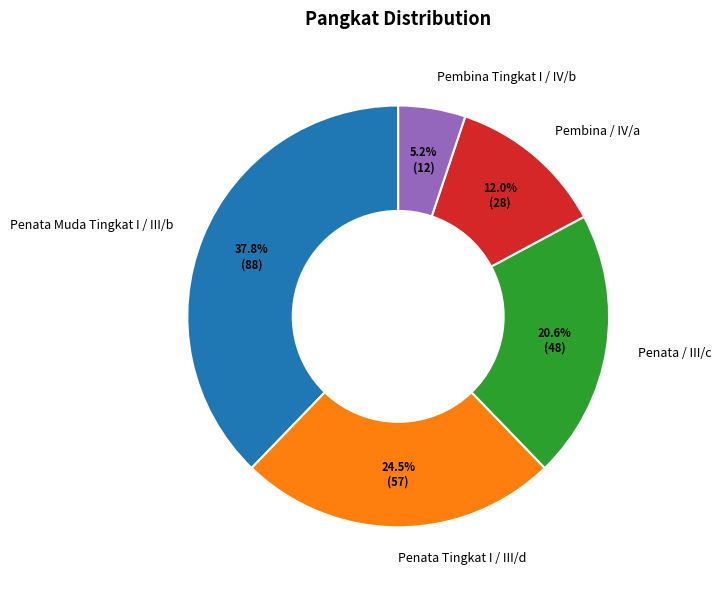

Between Pembina Tingkat I / IV/b and Pembina / IV/a, which is larger?

Pembina / IV/a